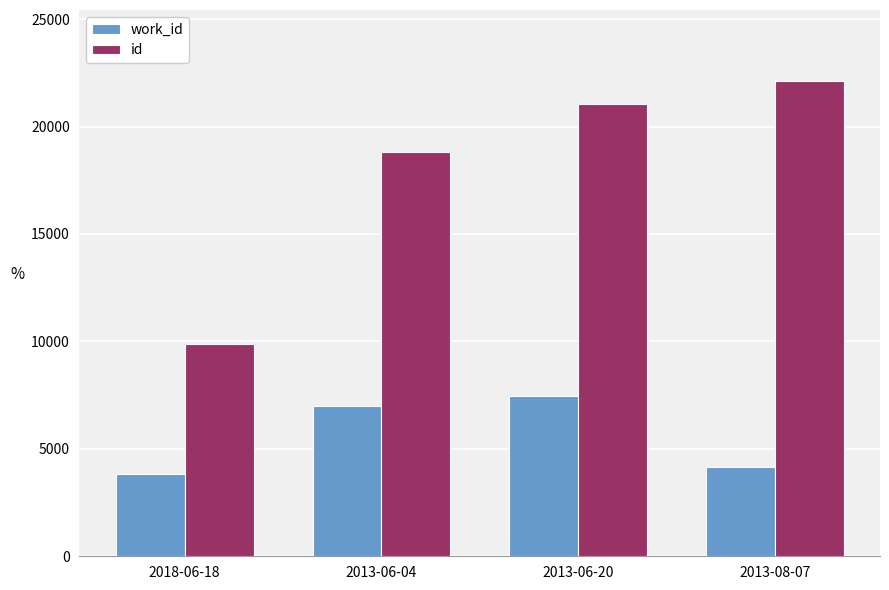

What is the sum of all id values?

71814